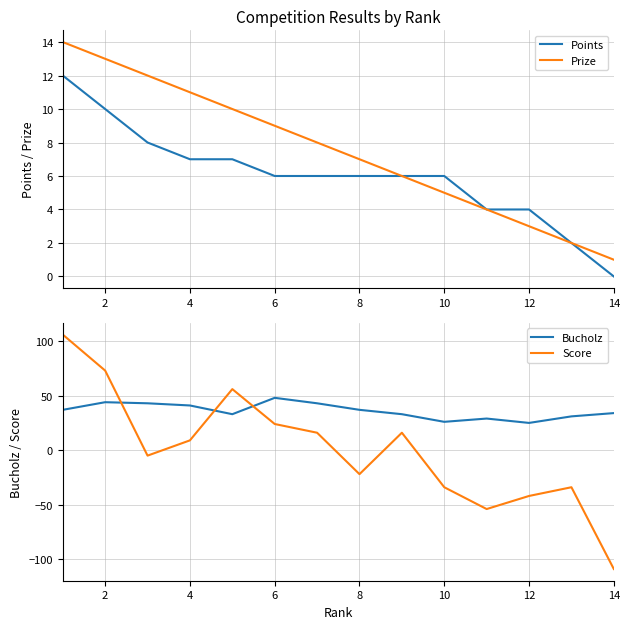

Read the Prize value at 10, to the nearest 5.

5